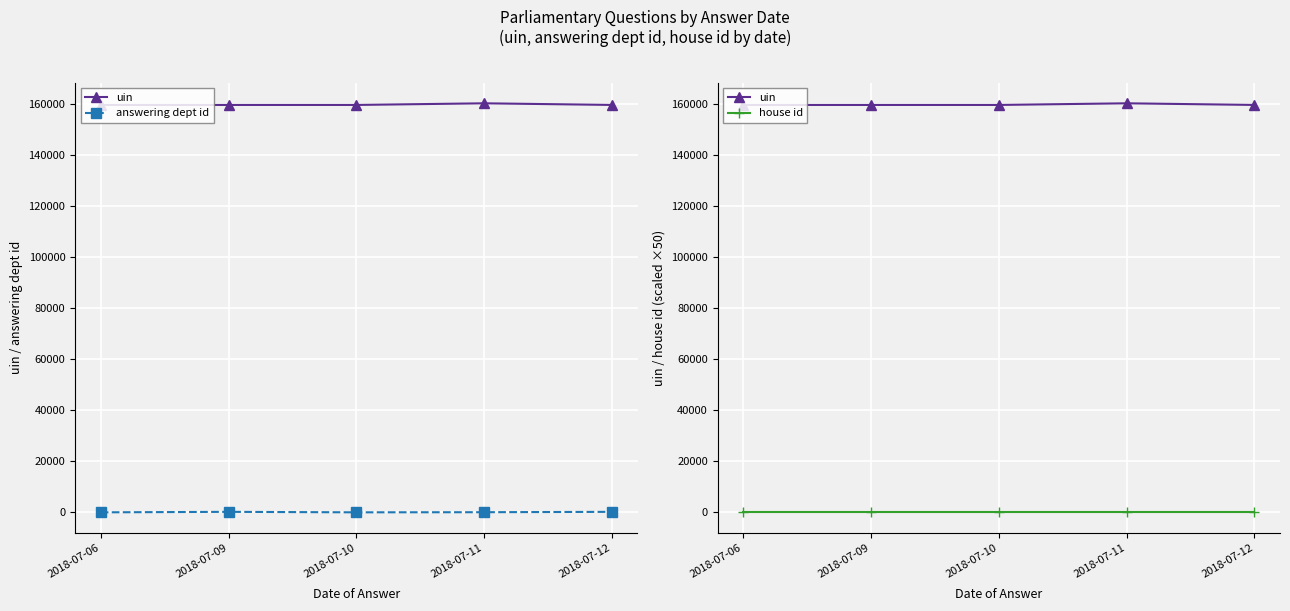

What is the average value of the answering dept id series?

97.2